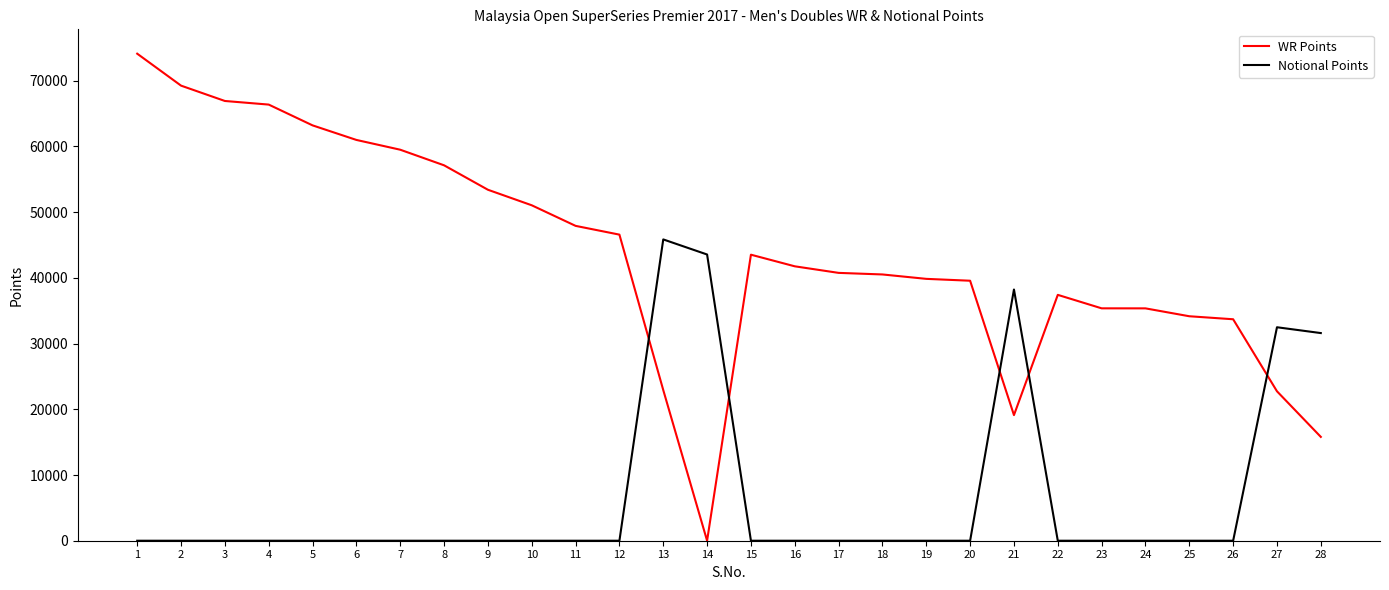

What is the highest value of the WR Points series?

74117